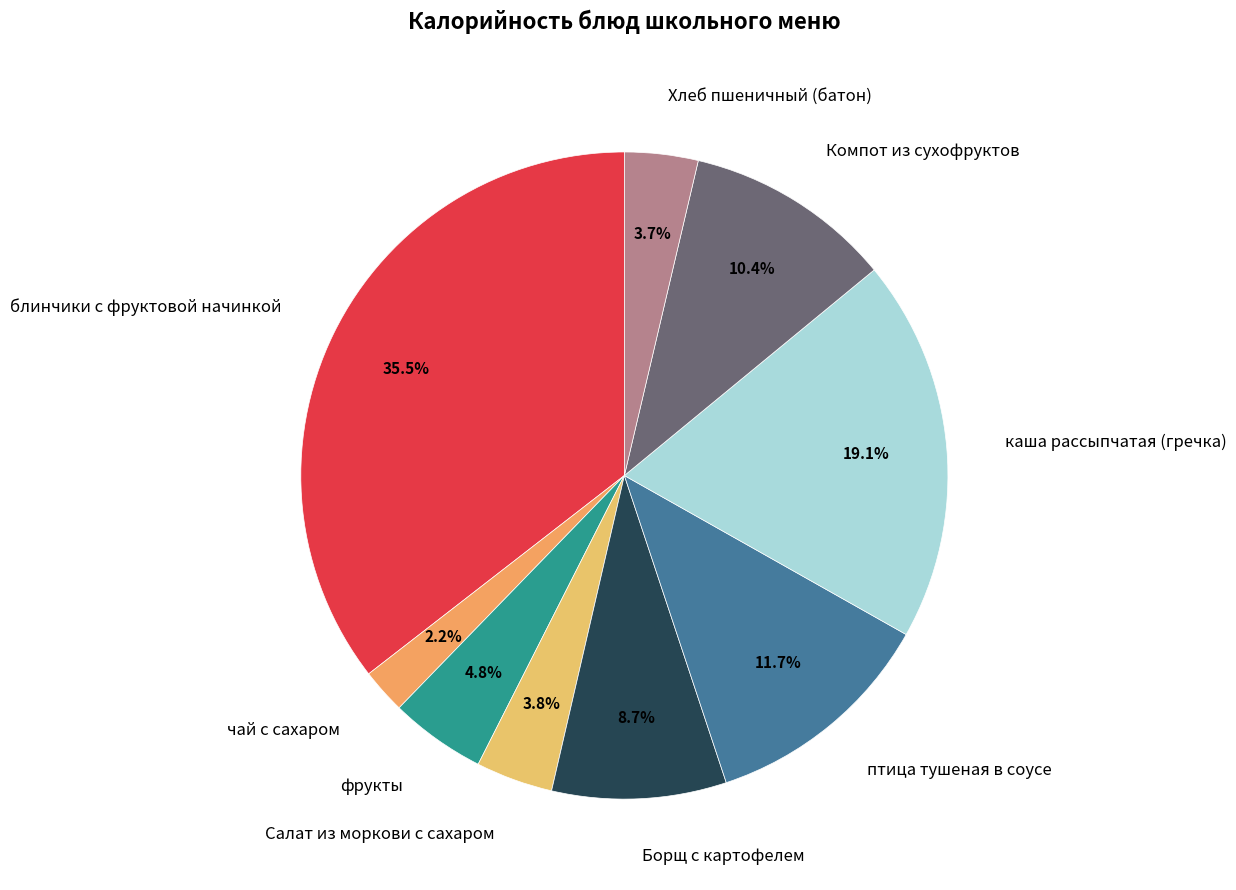

Does блинчики с фруктовой начинкой represent more than half of the total?

No